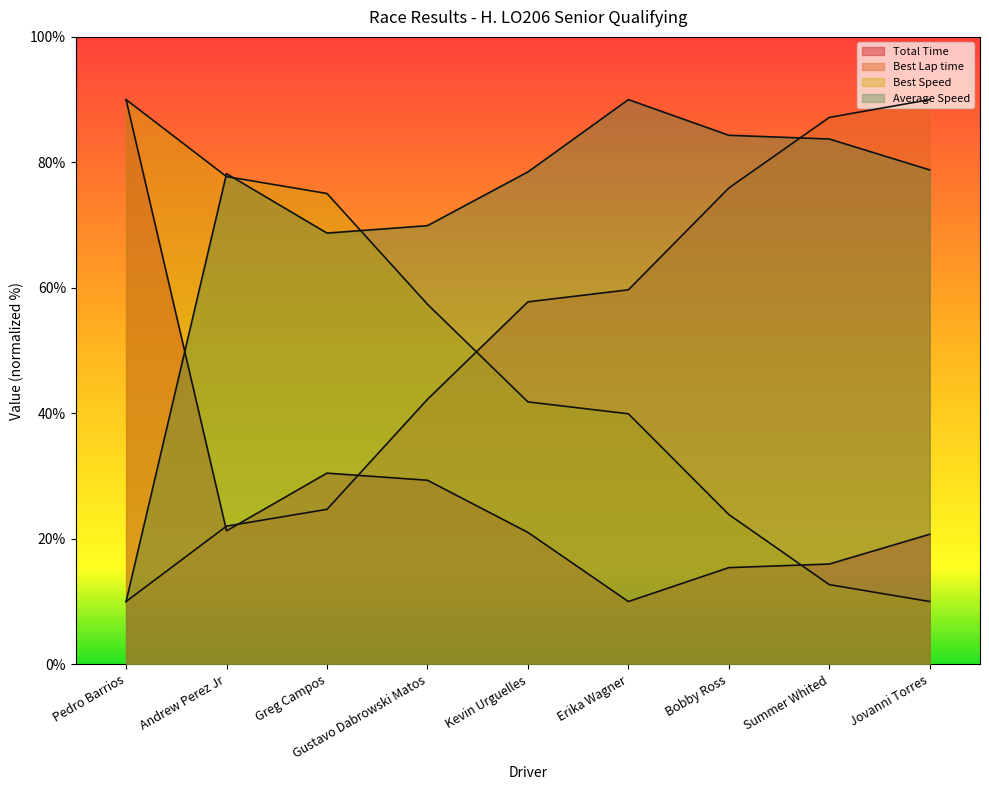

Where do Best Speed and Total Time first cross each other?

Bobby Ross and Summer Whited